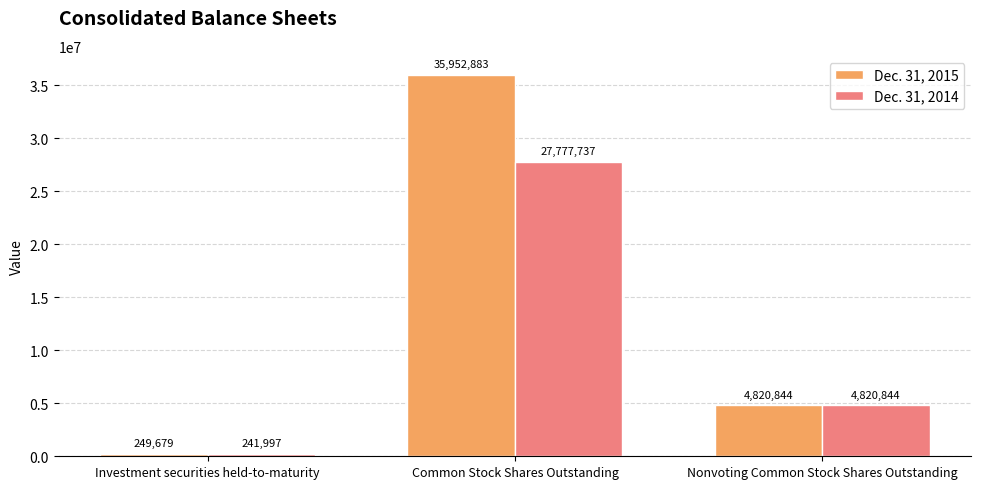

What are all the series names shown in the legend?

Dec. 31, 2015, Dec. 31, 2014